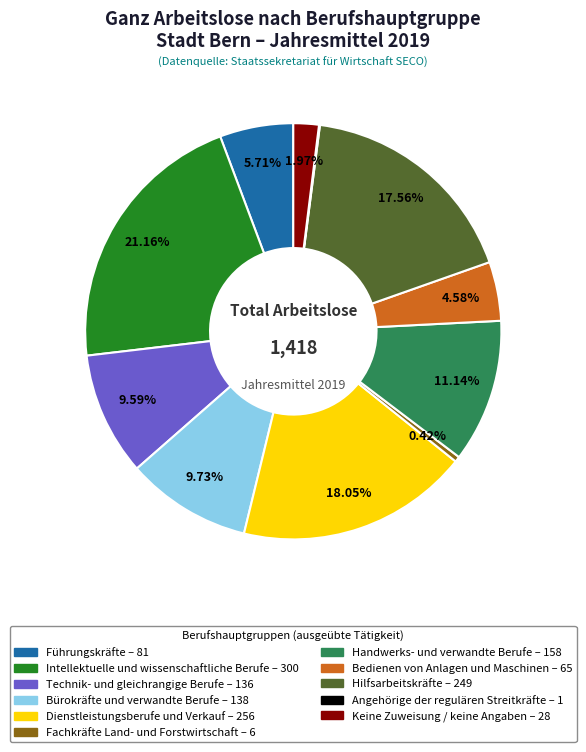

Do Dienstleistungsberufe und Verkauf and Bedienen von Anlagen und Maschinen together represent more than half of the pie?

No